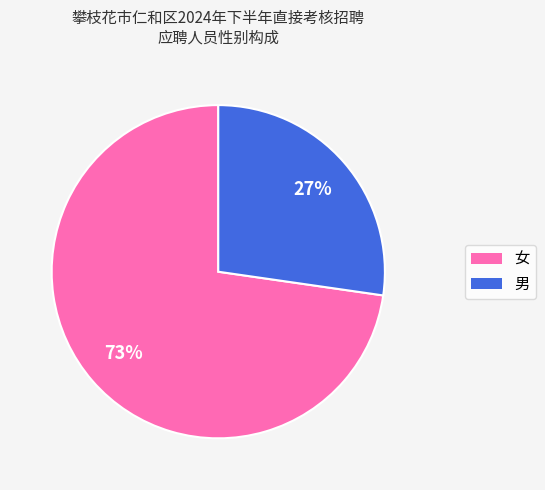

Rank the categories by value from highest to lowest.

女, 男